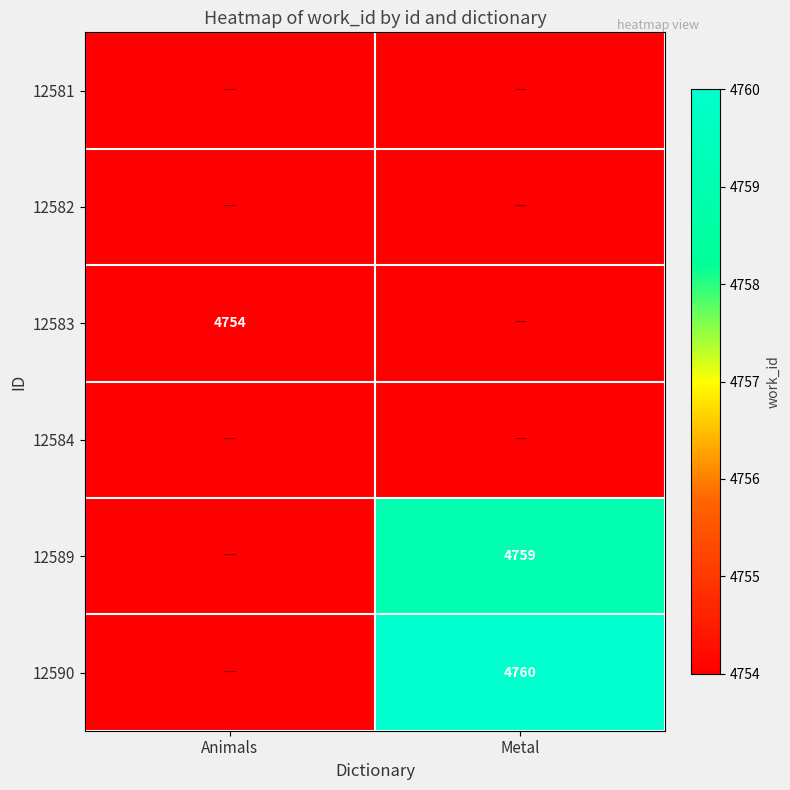

The 12583 series shows 1042 at Animals. True or false?

False